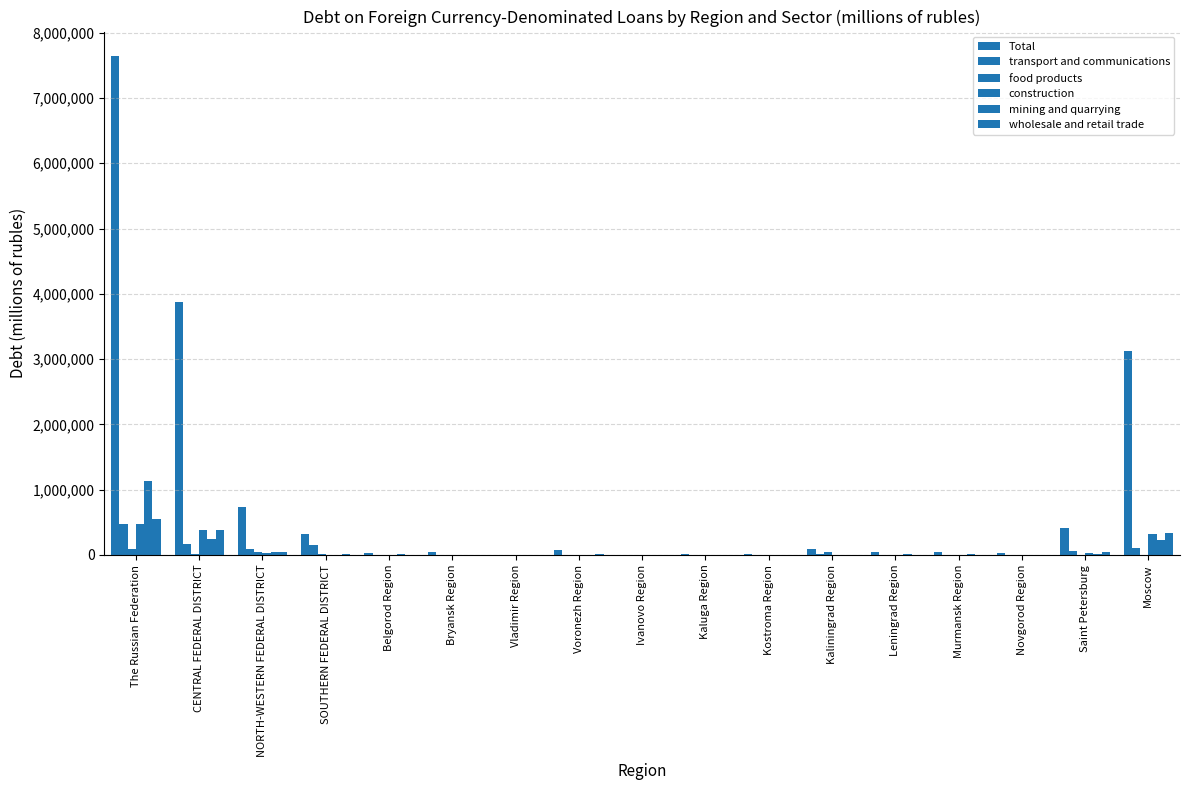

Count the number of data series in this chart.

6